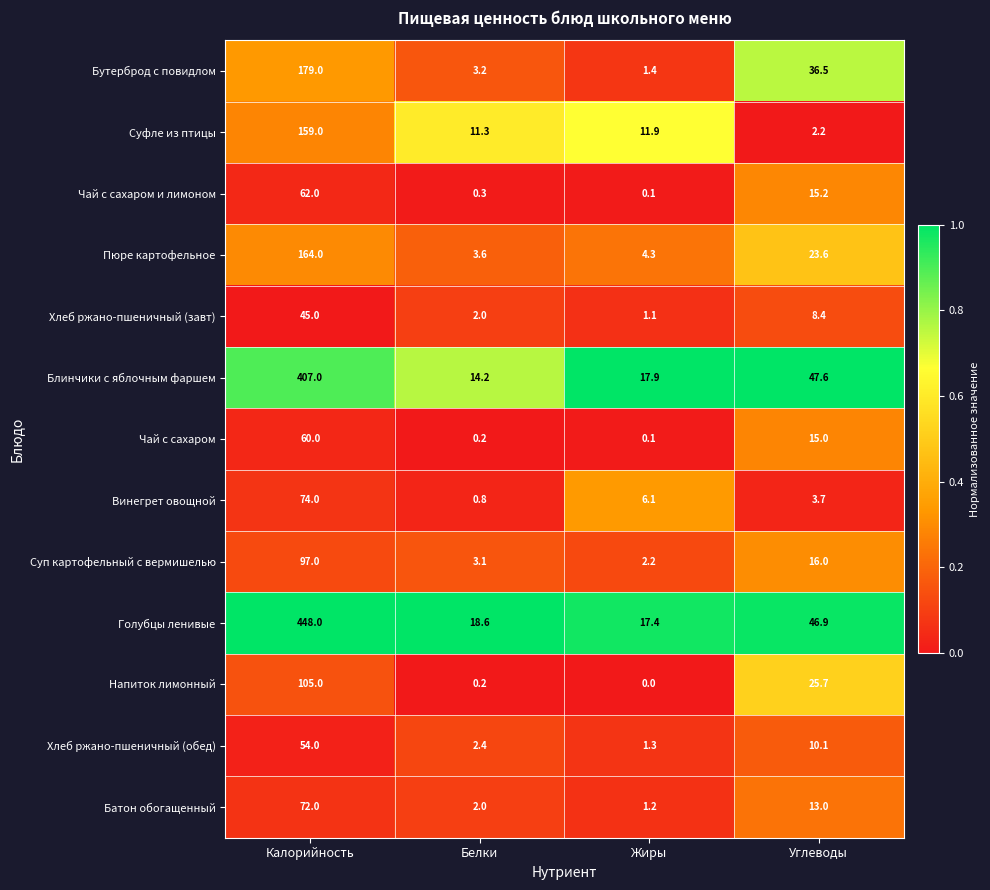

At Калорийность, list the series in order from smallest to largest.

Хлеб ржано-пшеничный (завт), Хлеб ржано-пшеничный (обед), Чай с сахаром, Чай с сахаром и лимоном, Батон обогащенный, Винегрет овощной, Суп картофельный с вермишелью, Напиток лимонный, Суфле из птицы, Пюре картофельное, Бутерброд с повидлом, Блинчики с яблочным фаршем, Голубцы ленивые